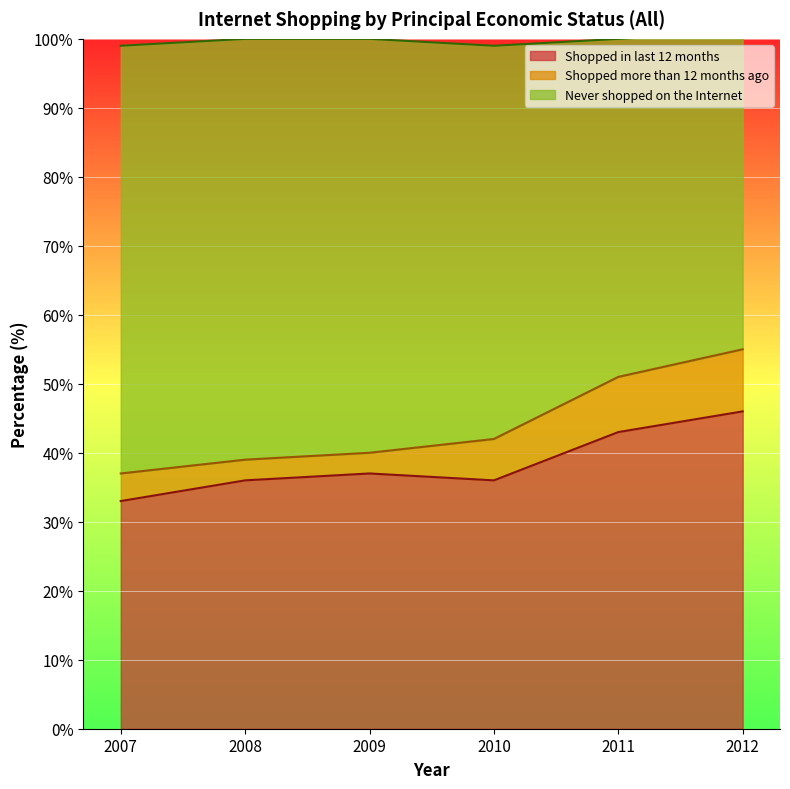

List the labels in order of Shopped in last 12 months value, largest first.

2012, 2011, 2009, 2008, 2010, 2007